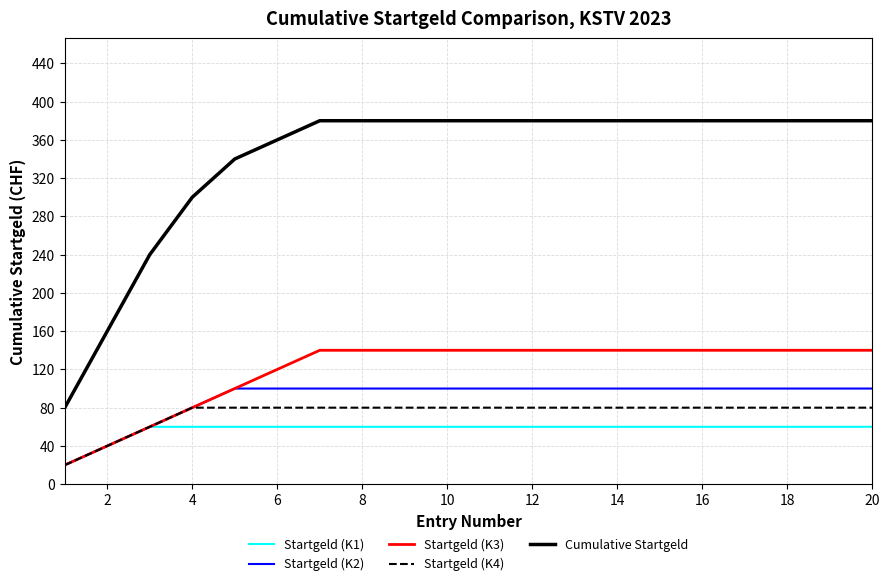

List the series in order of their peak value, highest first.

Cumulative Startgeld, Startgeld (K3), Startgeld (K2), Startgeld (K4), Startgeld (K1)